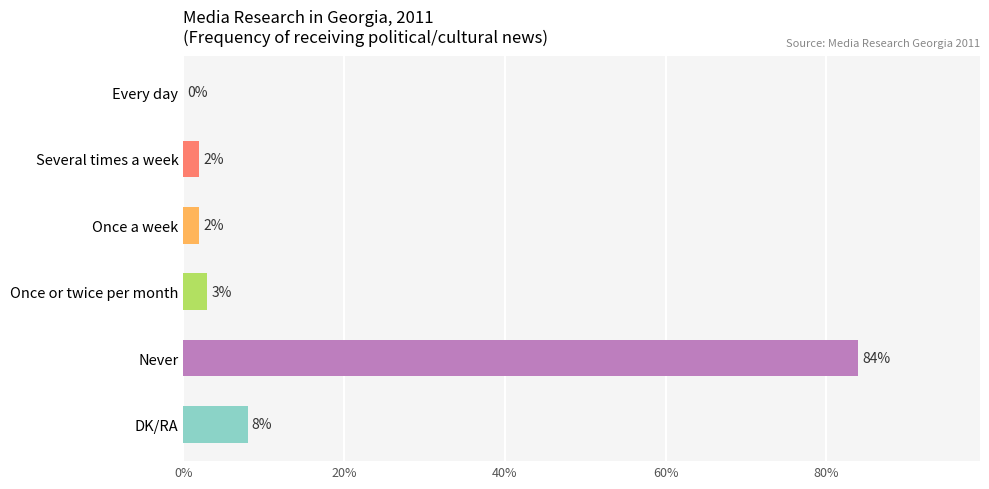

What is the greatest value displayed?

84